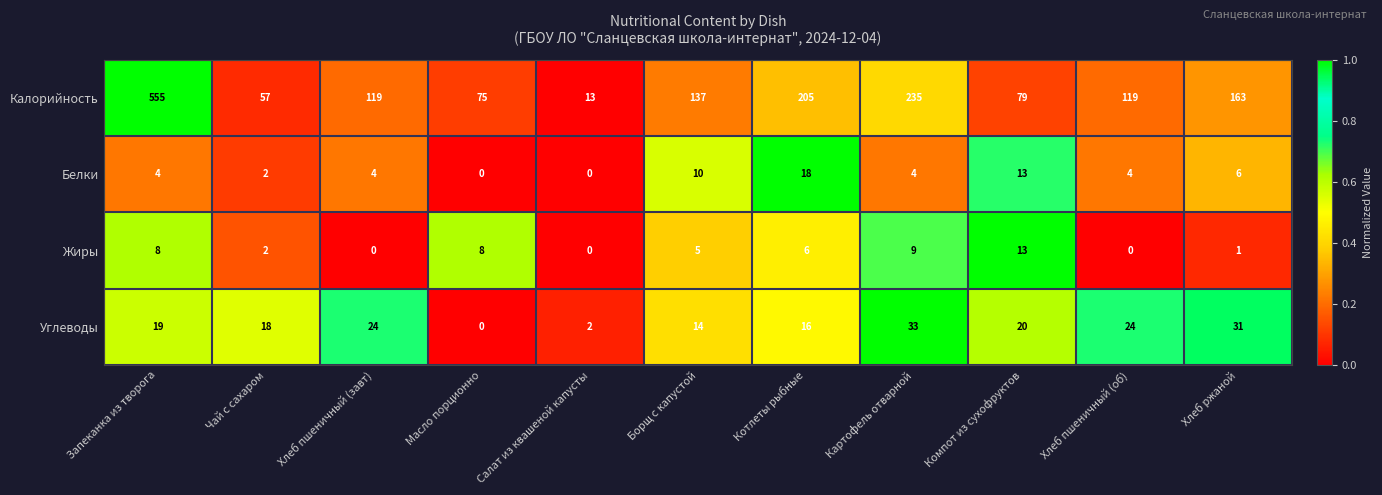

Between Масло порционно and Картофель отварной, which series saw the biggest shift?

Калорийность